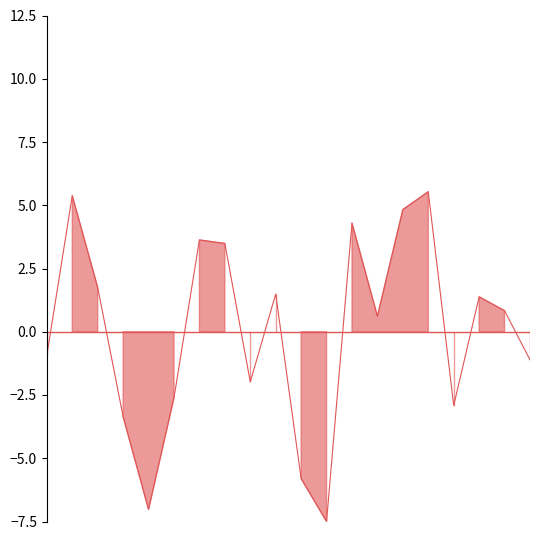

How many lines are shown in the chart?

1